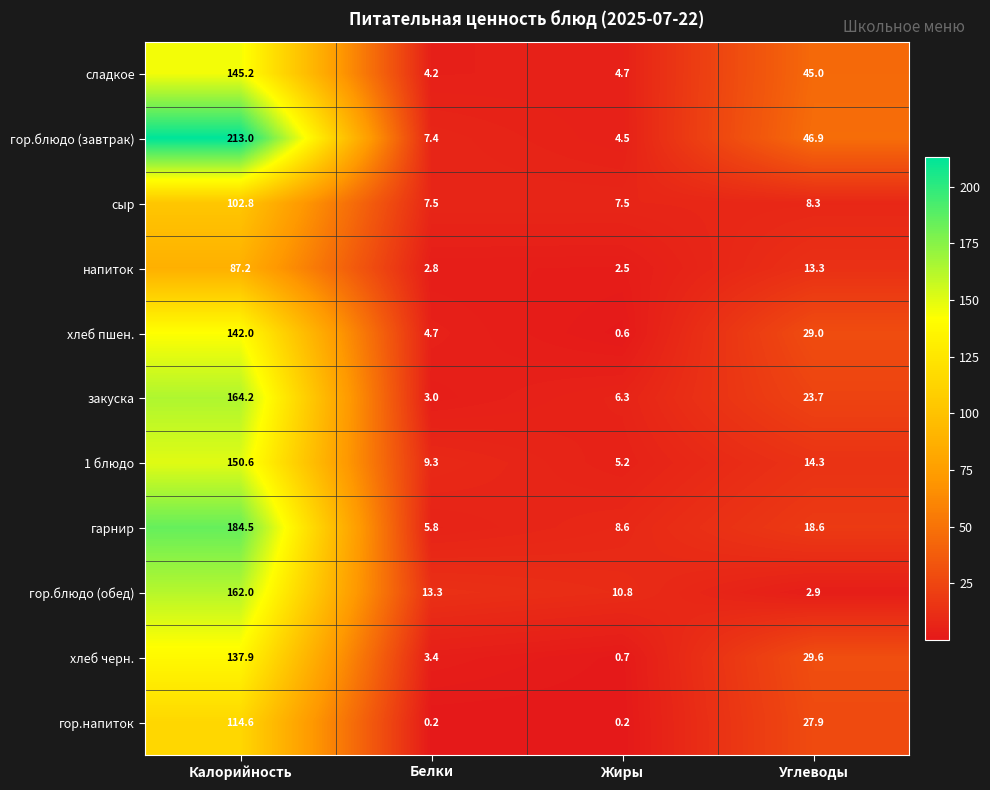

At Калорийность, list the series in order from largest to smallest.

гор.блюдо (завтрак), гарнир, закуска, гор.блюдо (обед), 1 блюдо, сладкое, хлеб пшен., хлеб черн., гор.напиток, сыр, напиток